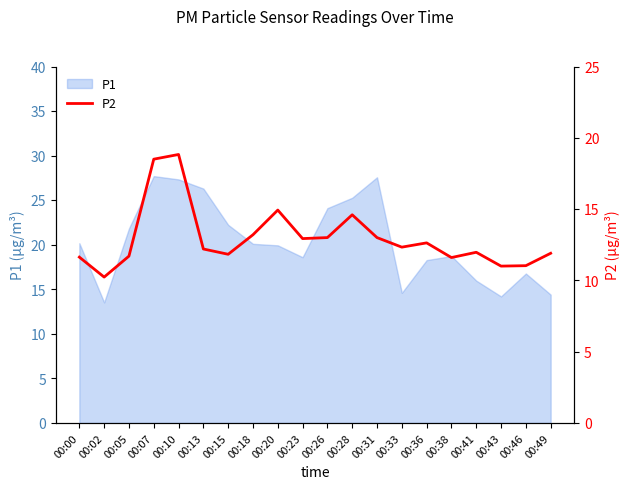

What value does the data have at 00:33?

12.3